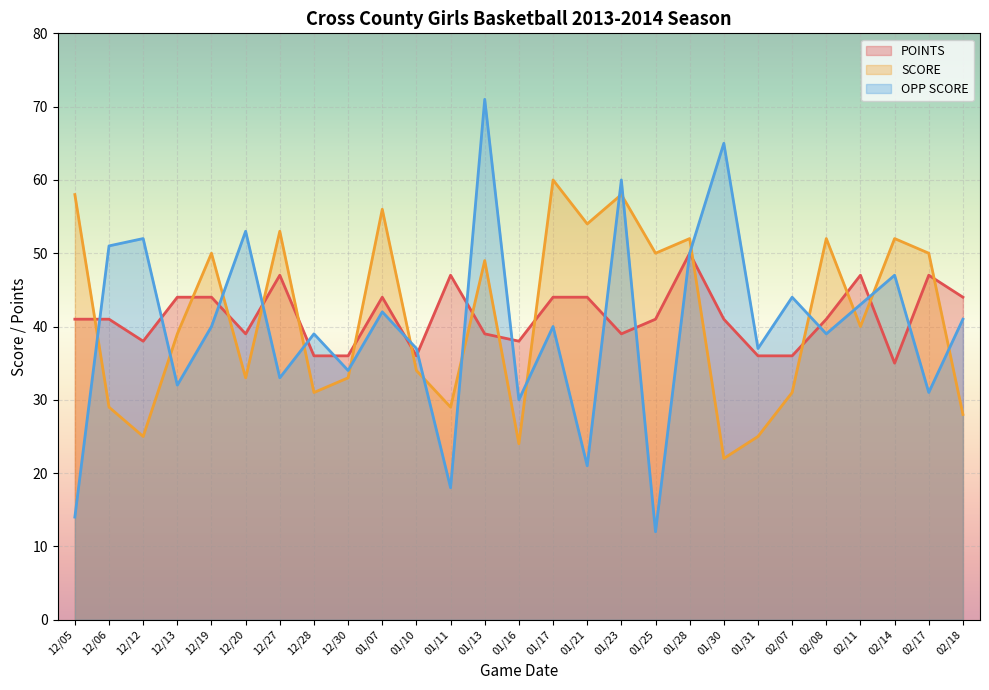

True or false: SCORE has a value of 20 at 12/05.

False